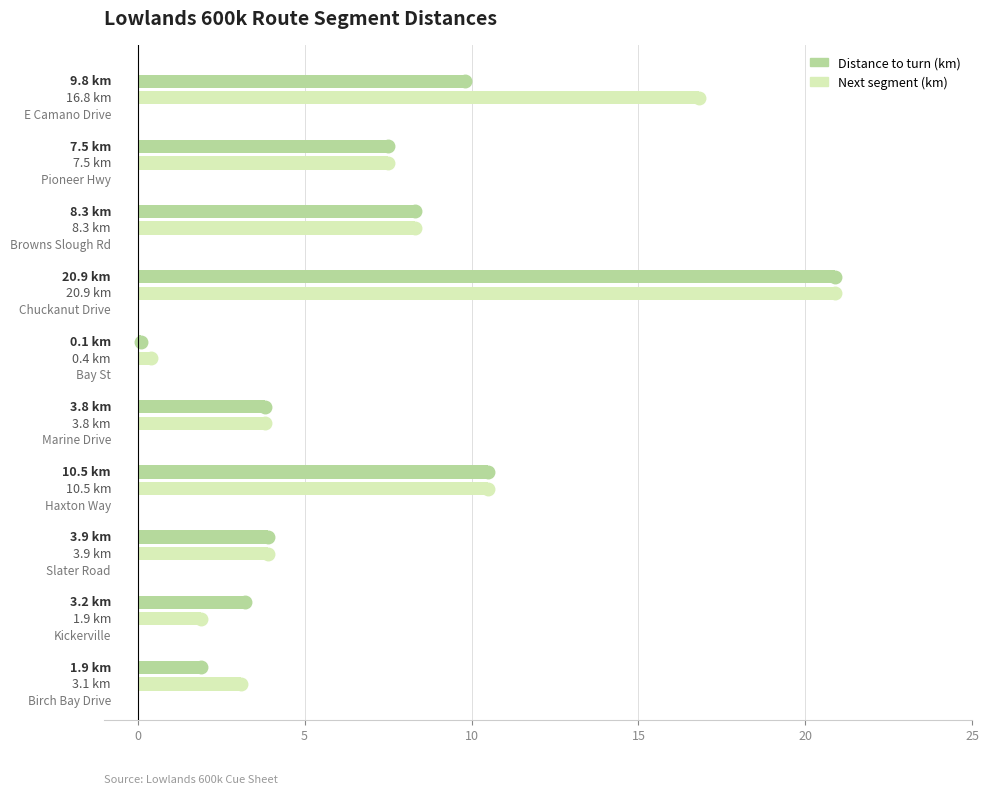

What is the total value across all series at Marine Drive?

7.6